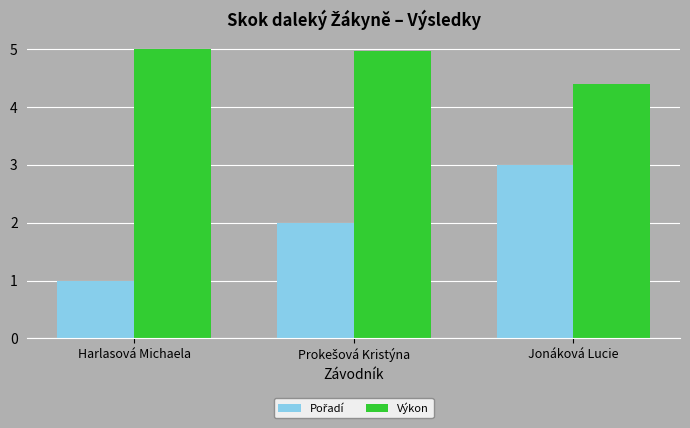

Which series has the largest total across all categories?

Výkon